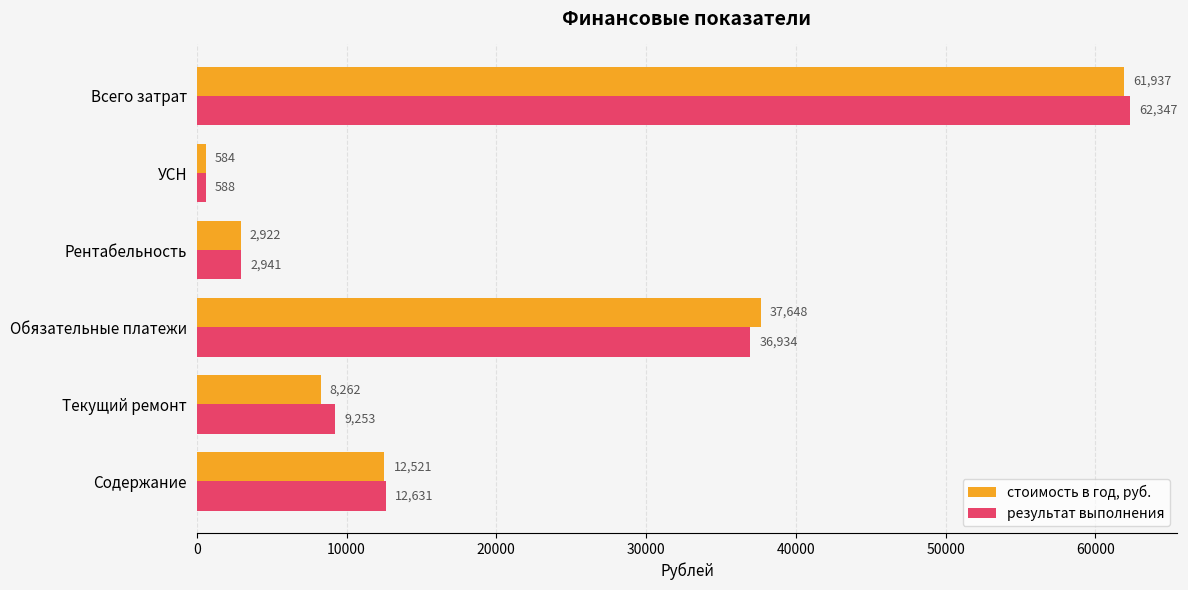

Rank the series by their maximum value, from lowest to highest.

стоимость в год, руб., результат выполнения